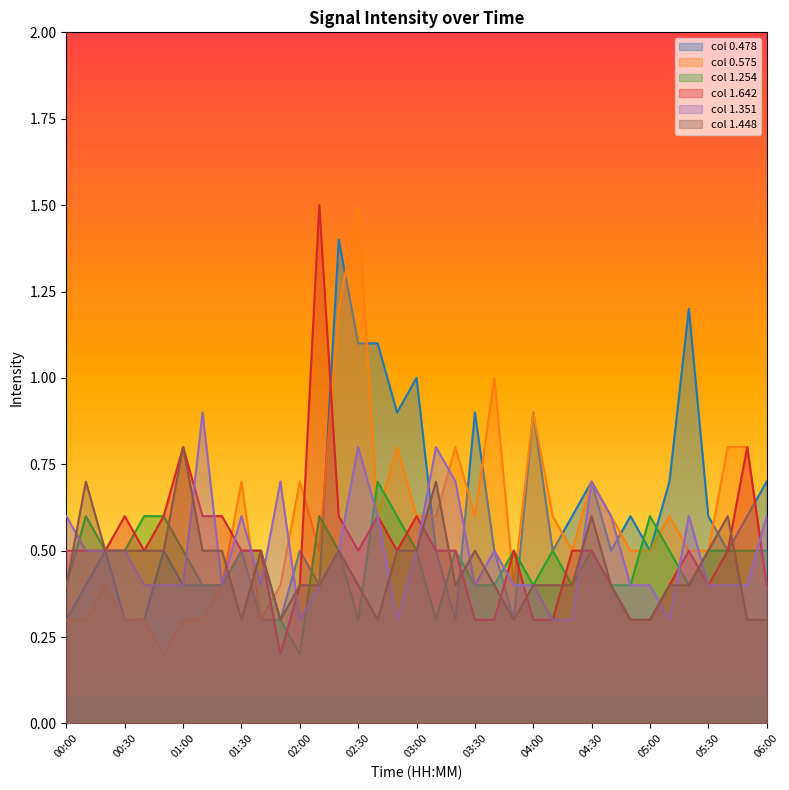

What is the maximum value for 0.575?

1.5